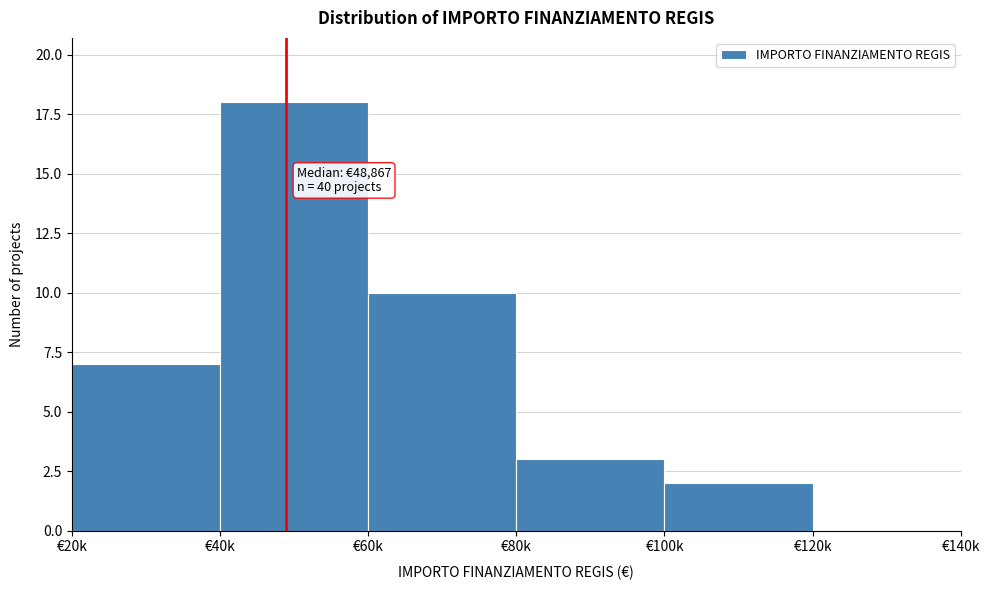

Reading left to right, transcribe all the data shown in this chart.

€20k=7	€40k=18	€60k=10	€80k=3	€100k=2	€120k=0